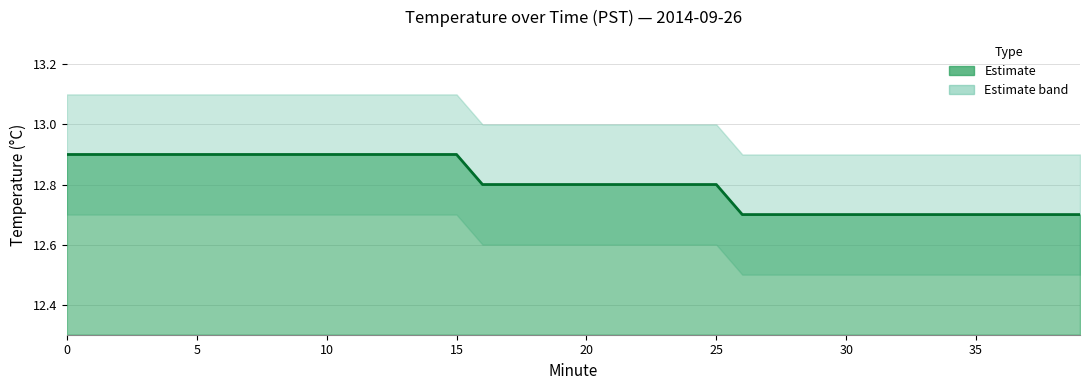

Reading left to right, list all the values displayed in this chart.

12.9	12.9	12.9	12.9	12.9	12.9	12.9	12.9	12.9	12.9	12.9	12.9	12.9	12.9	12.9	12.9	12.8	12.8	12.8	12.8	12.8	12.8	12.8	12.8	12.8	12.8	12.7	12.7	12.7	12.7	12.7	12.7	12.7	12.7	12.7	12.7	12.7	12.7	12.7	12.7